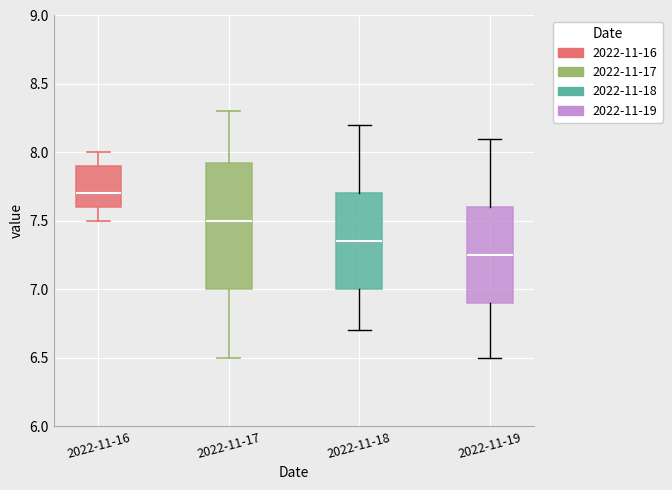

Reading left to right, transcribe this box plot: for each box, give where its median line is, the range the box spans, and where its two whiskers end, as read against the y-axis. The values are not printed on the chart, so give them approximately, as read against the axis.

2022-11-16: median 7.70, box 7.60 to 7.90, whiskers 7.50 to 8.00
2022-11-17: median 7.50, box 7.00 to 7.95, whiskers 6.50 to 8.30
2022-11-18: median 7.35, box 7.00 to 7.70, whiskers 6.70 to 8.20
2022-11-19: median 7.25, box 6.90 to 7.60, whiskers 6.50 to 8.10